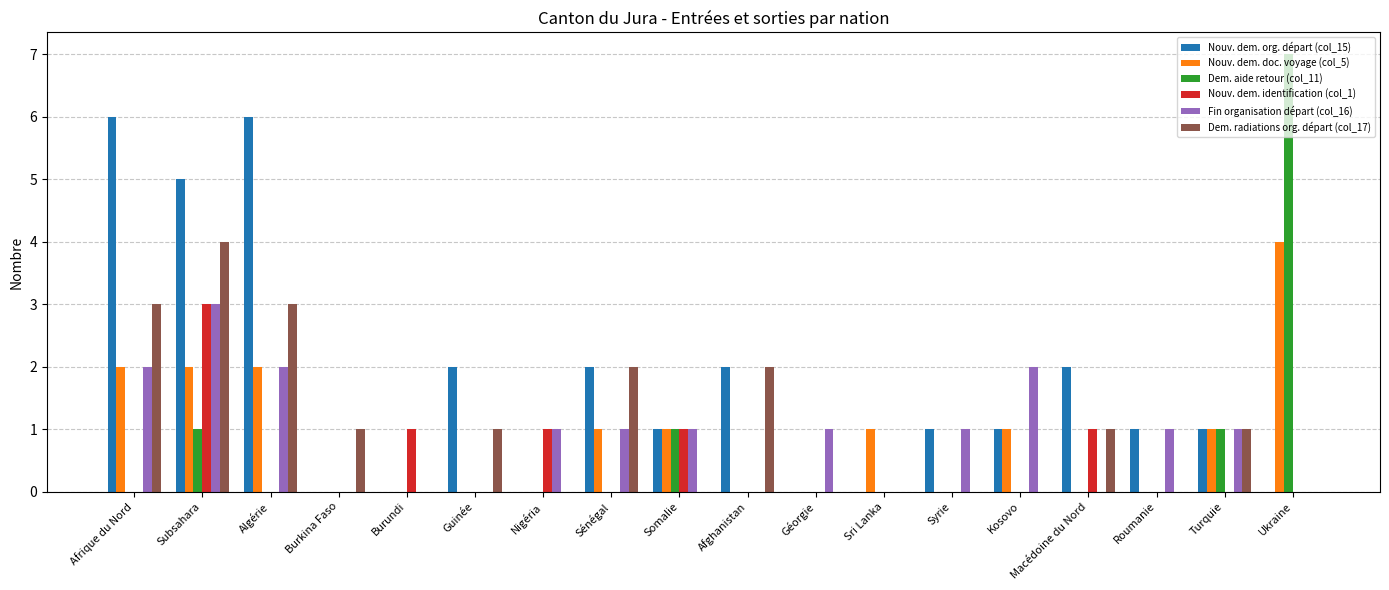

What is the sum of all Dem. radiations org. départ (col_17) values?

18